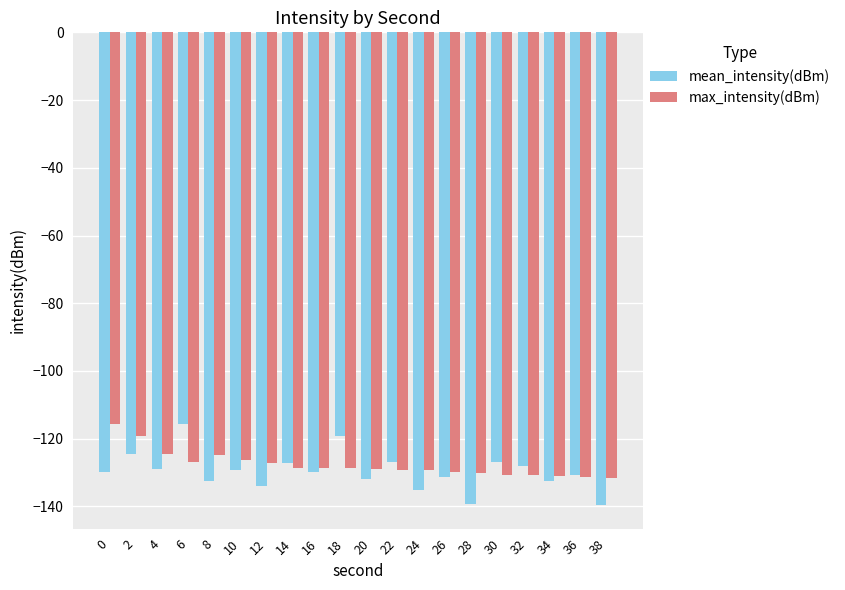

What is the value of the max_intensity(dBm) bar at the 11th from the left?

-129.0